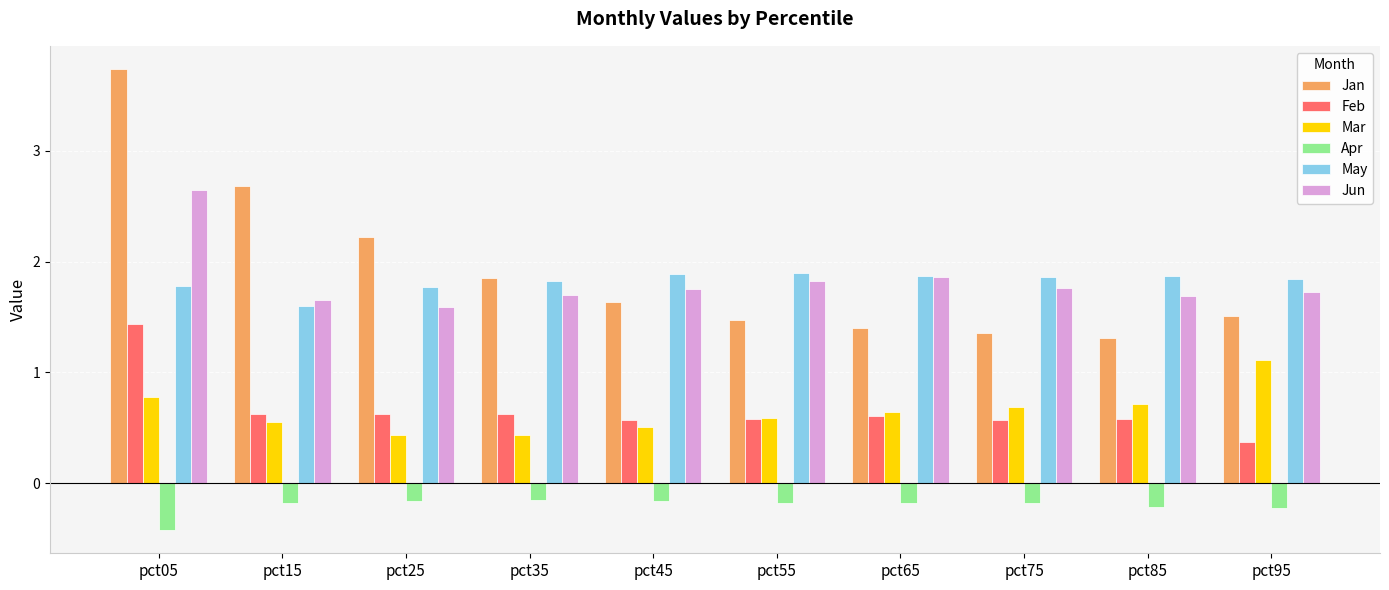

What is the sum of all Apr values?

-2.1